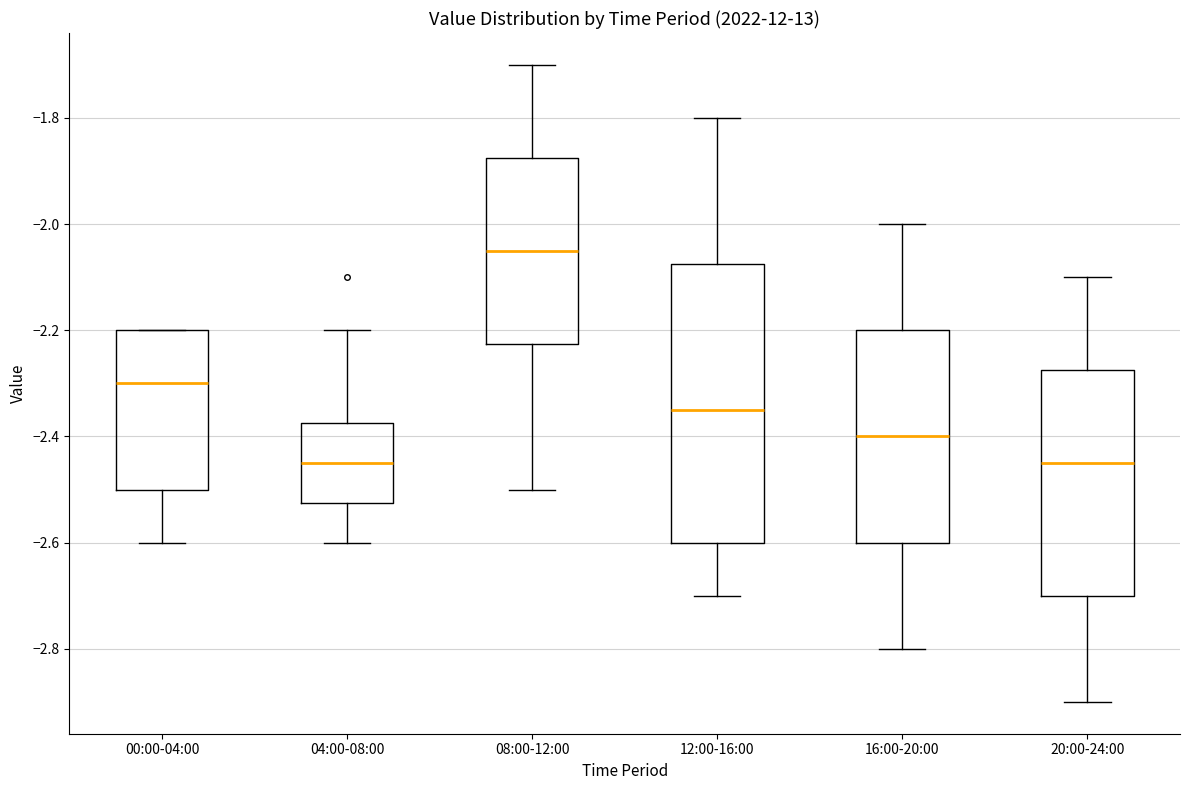

Reading left to right, transcribe this box plot: for each box, give where its median line is, the range the box spans, and where its two whiskers end, as read against the y-axis. The values are not printed on the chart, so give them approximately, as read against the axis.

00:00-04:00: median -2.30, box -2.50 to -2.20, whiskers -2.60 to -2.20
04:00-08:00: median -2.44, box -2.52 to -2.38, whiskers -2.60 to -2.20
08:00-12:00: median -2.04, box -2.22 to -1.88, whiskers -2.50 to -1.70
12:00-16:00: median -2.34, box -2.60 to -2.08, whiskers -2.70 to -1.80
16:00-20:00: median -2.40, box -2.60 to -2.20, whiskers -2.80 to -2.00
20:00-24:00: median -2.44, box -2.70 to -2.28, whiskers -2.90 to -2.10